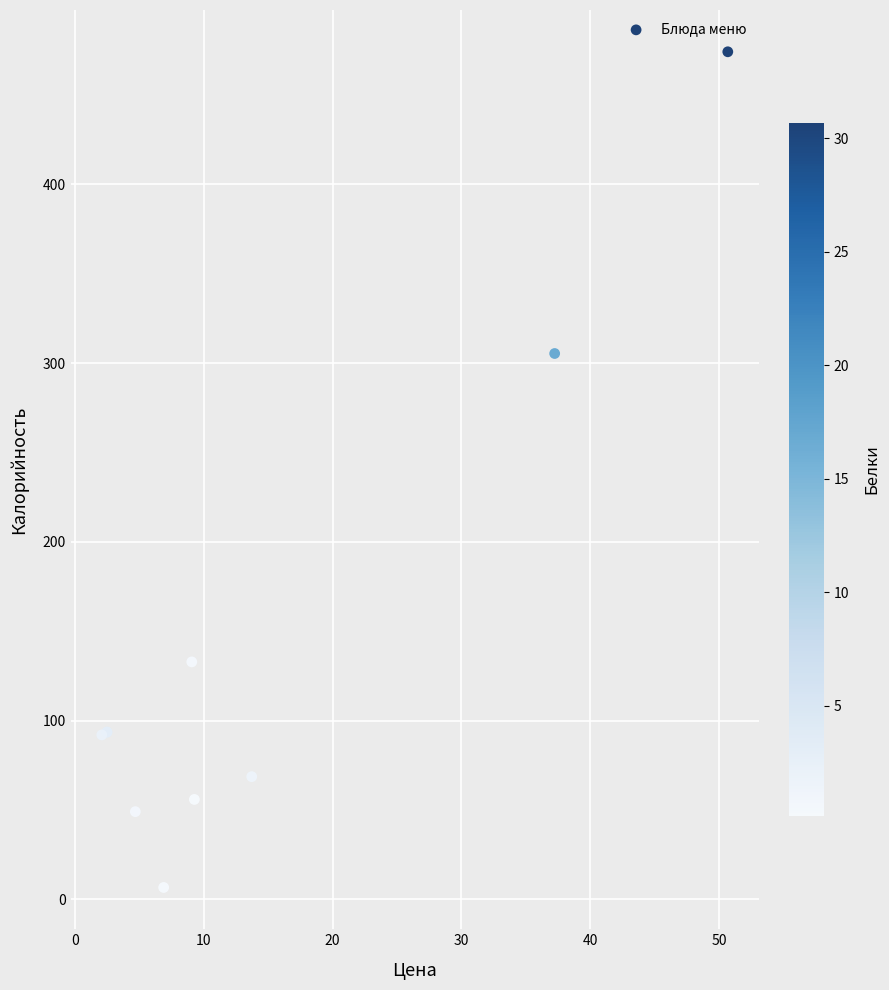

What Y value in the scatter plot is closest to 240?

305.3